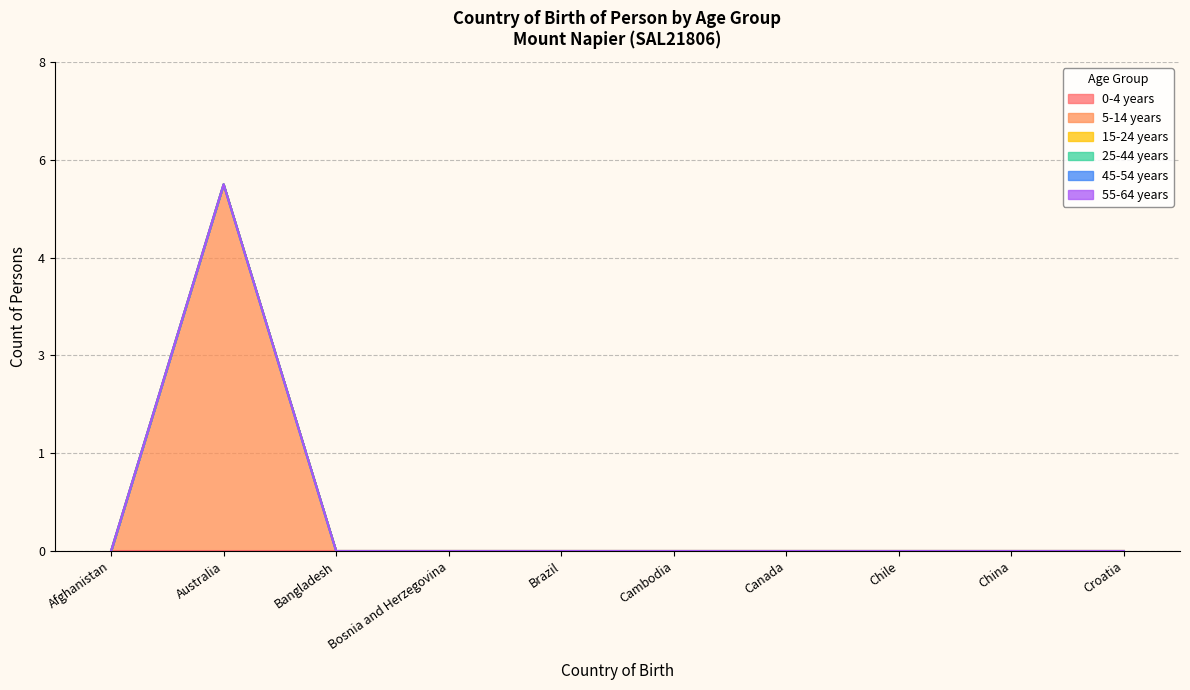

Which series changed the most between Australia and Canada?

5-14 years